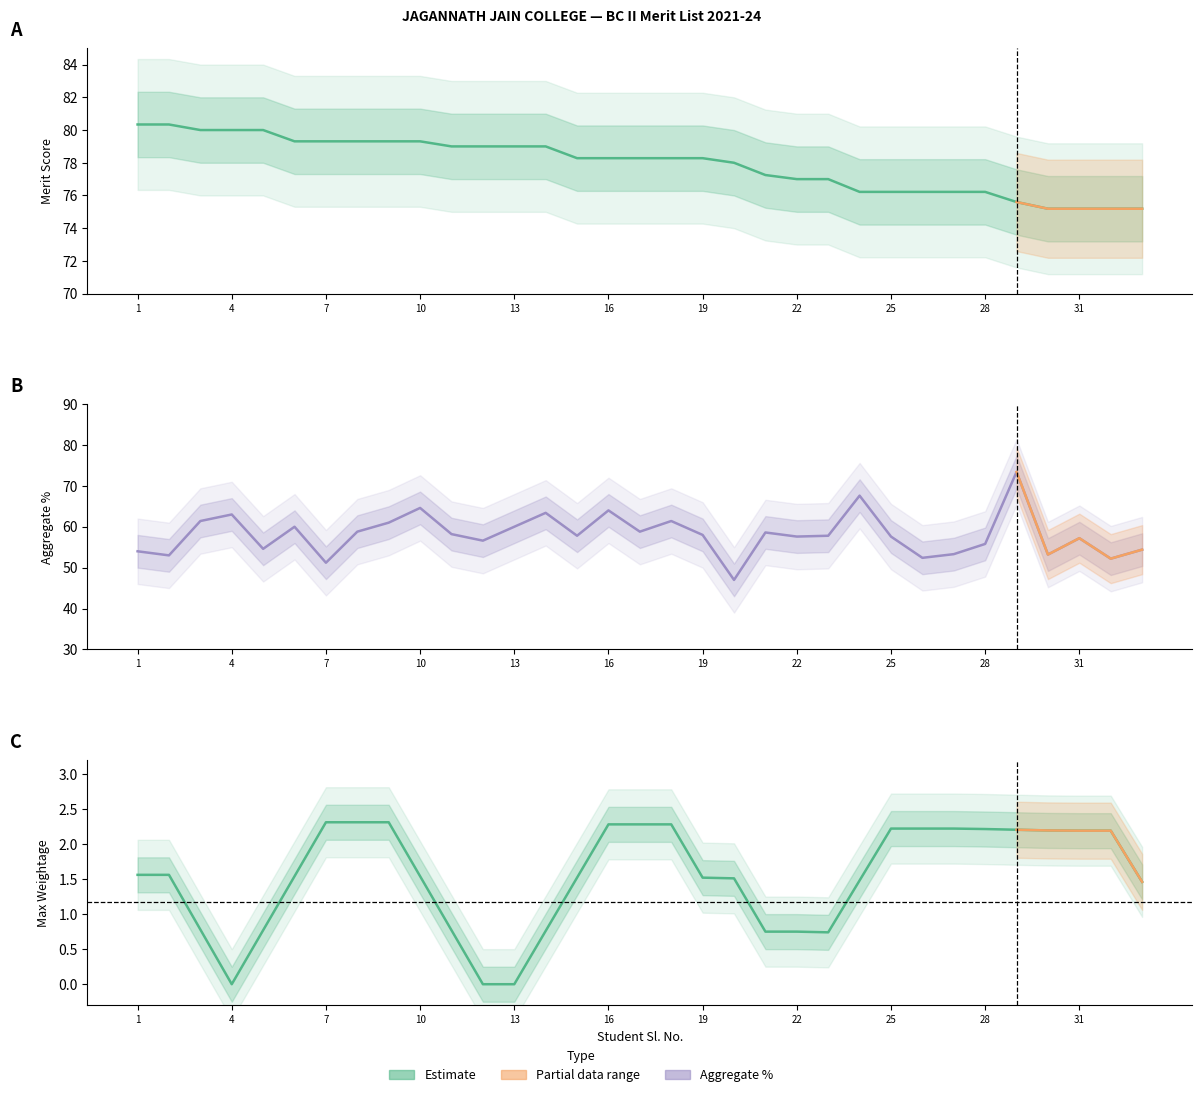

Does the chart have visible grid lines?

No